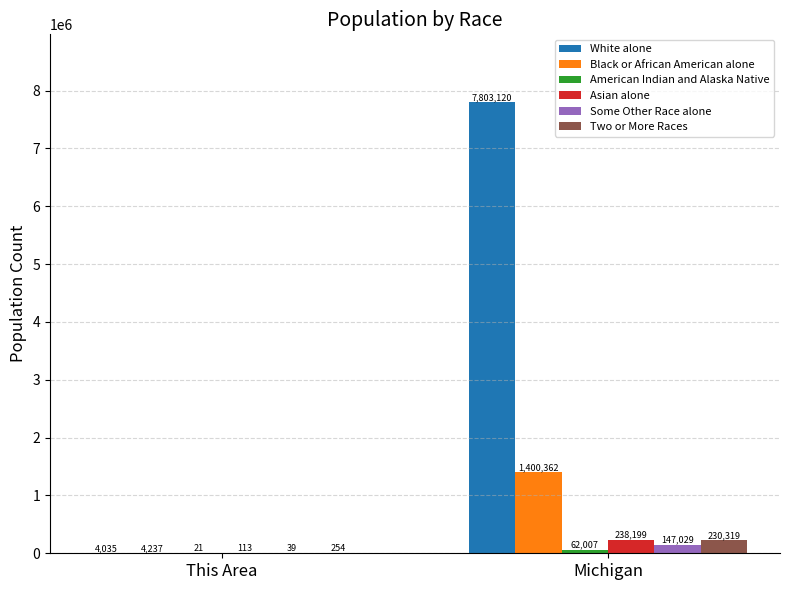

What is the approximate value of Black or African American alone at This Area?

4237